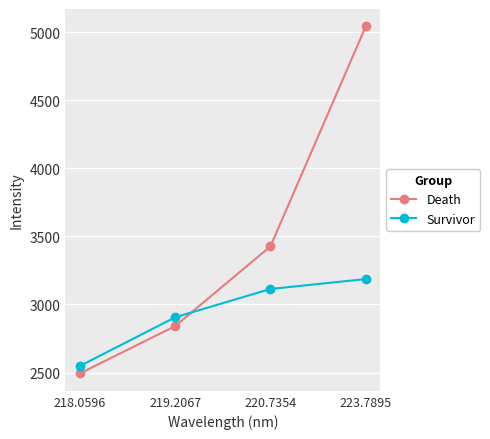

Which category has the highest value in the Survivor series?

223.7895